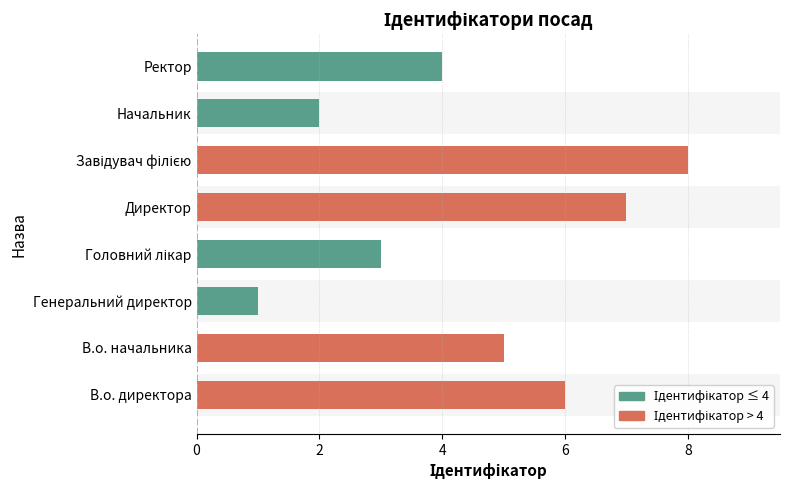

What is the minimum value shown in the chart?

1